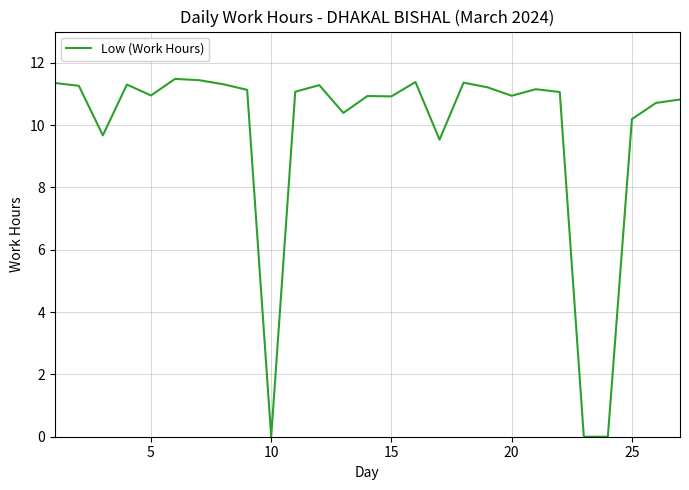

What is the maximum value shown in the chart?

11.5